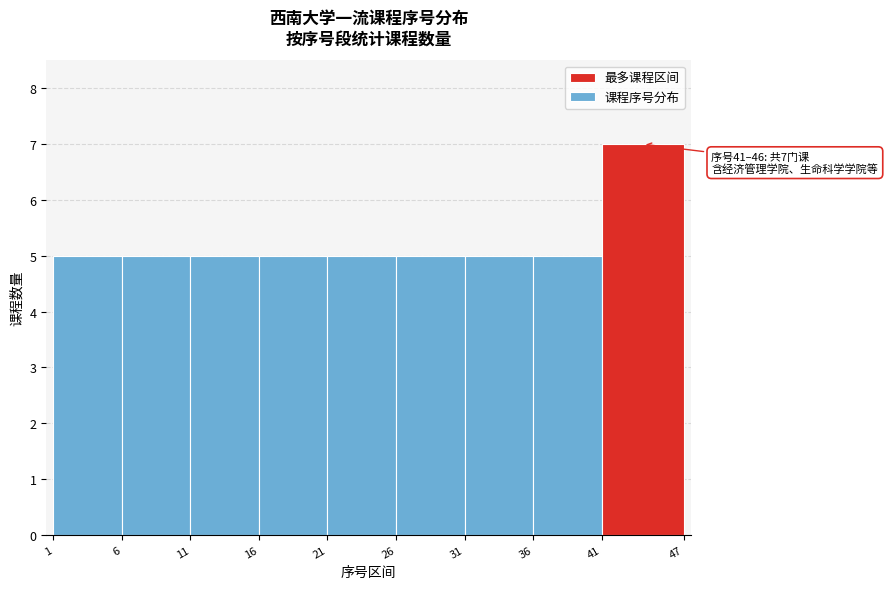

Over which range of the x-axis is the bar tallest?

41 to 47